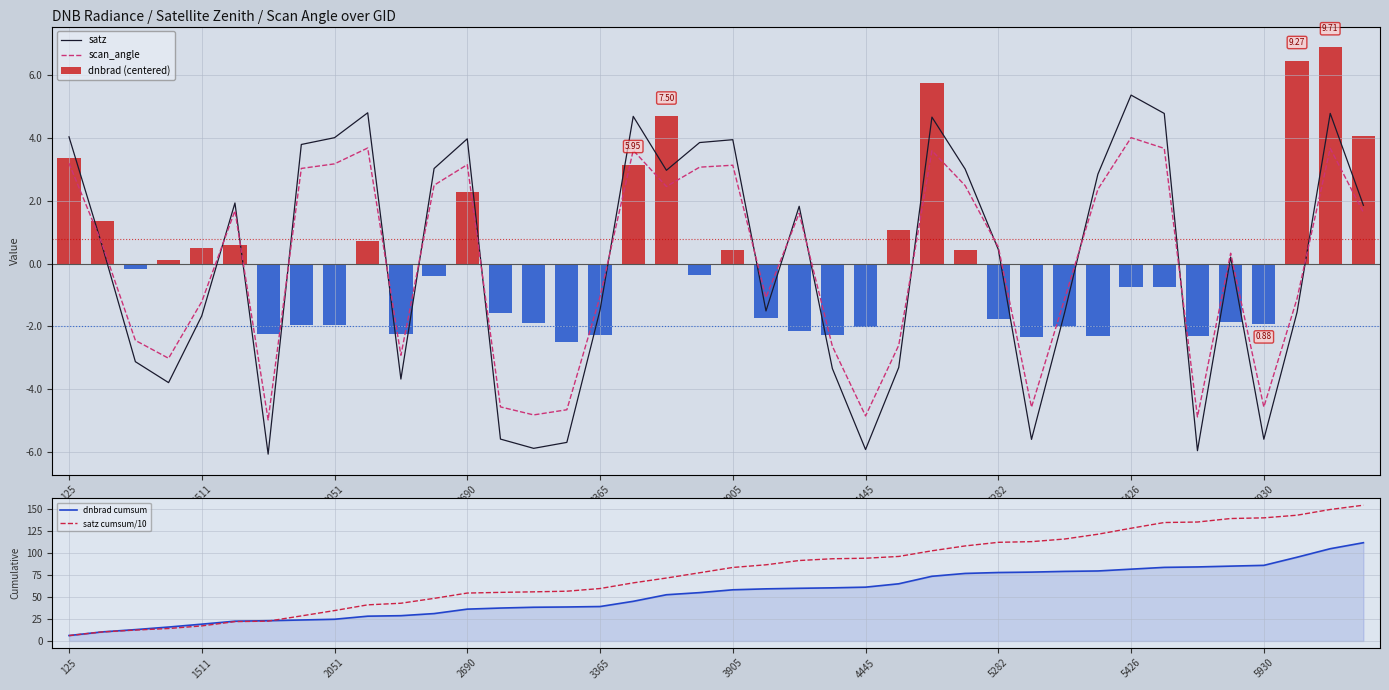

At which label does dnbrad cumsum first exceed 58?

3905